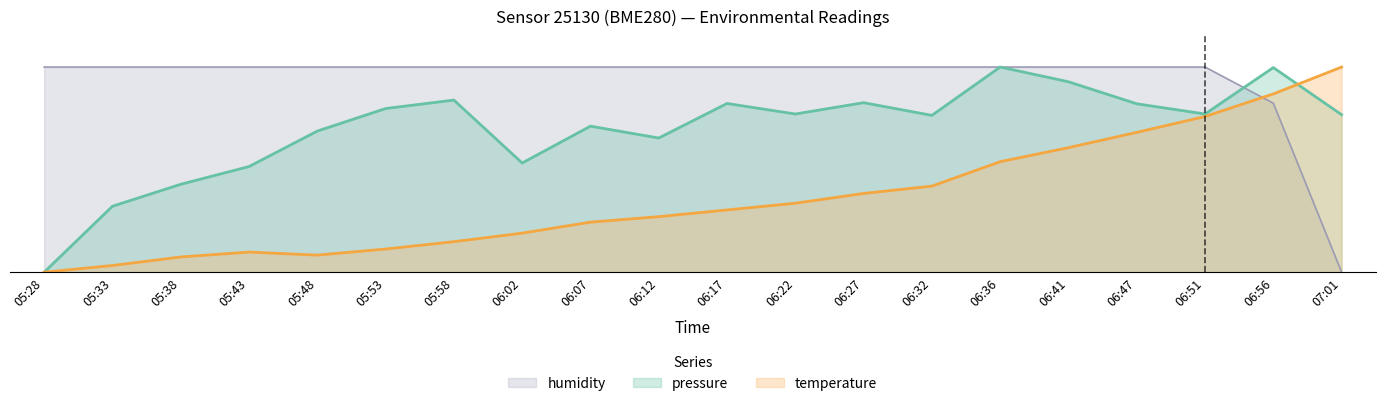

Rank the categories by humidity value from lowest to highest.

07:01, 06:56, 05:28, 05:33, 05:38, 05:43, 05:48, 05:53, 05:58, 06:02, 06:07, 06:12, 06:17, 06:22, 06:27, 06:32, 06:36, 06:41, 06:47, 06:51